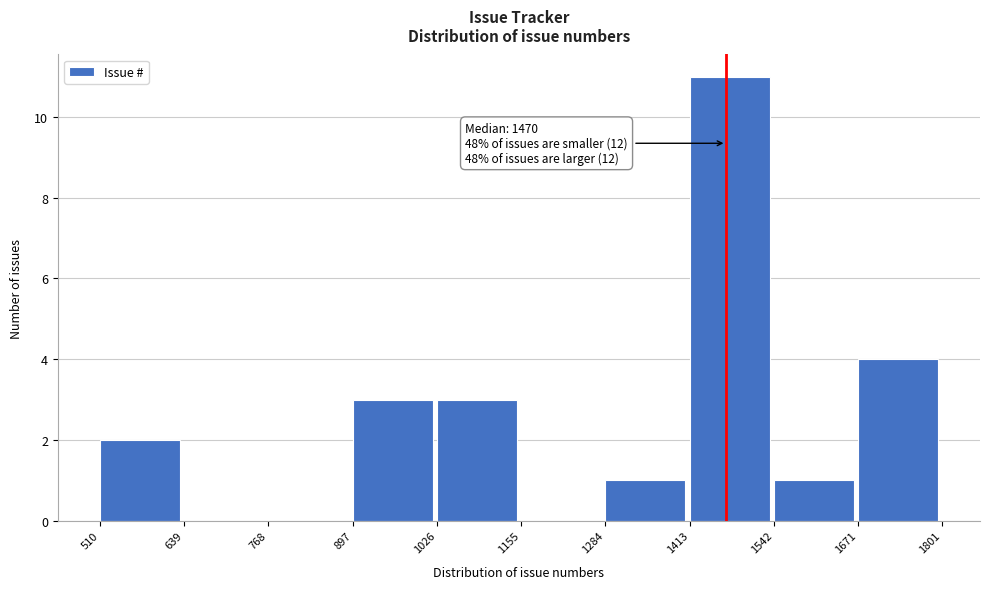

Which range on the x-axis has the tallest bar?

1413 to 1542